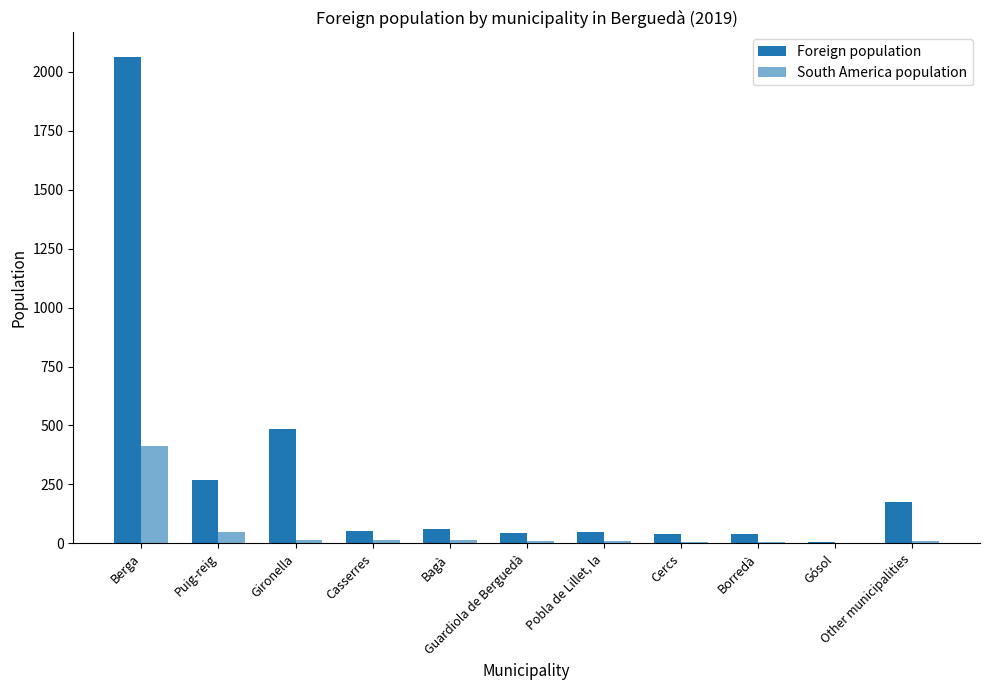

Which series has the largest range (max minus min)?

Foreign population